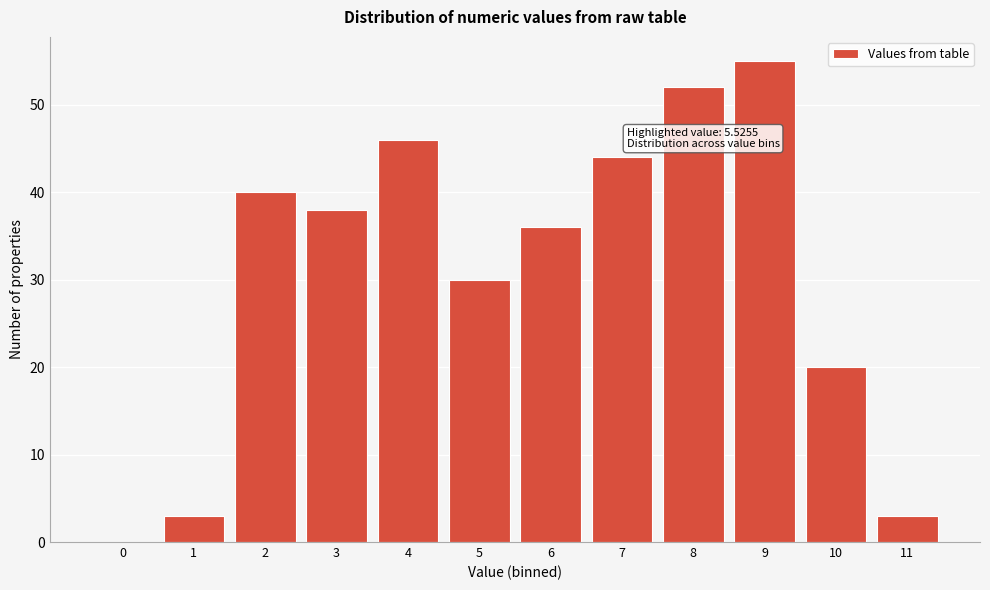

Reading left to right, extract all data points from this chart.

0=0	1=3	2=40	3=38	4=46	5=30	6=36	7=44	8=52	9=55	10=20	11=3